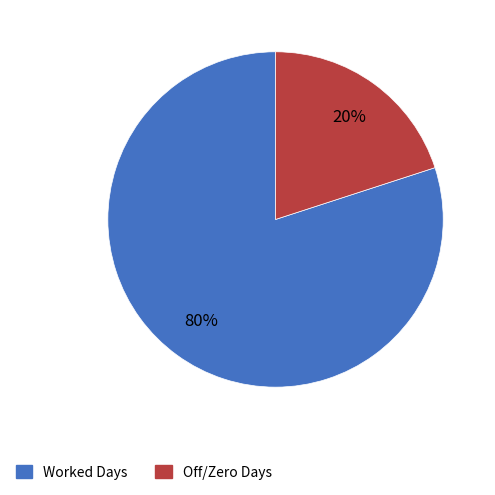

To the nearest percent, what is the average slice percentage?

50%